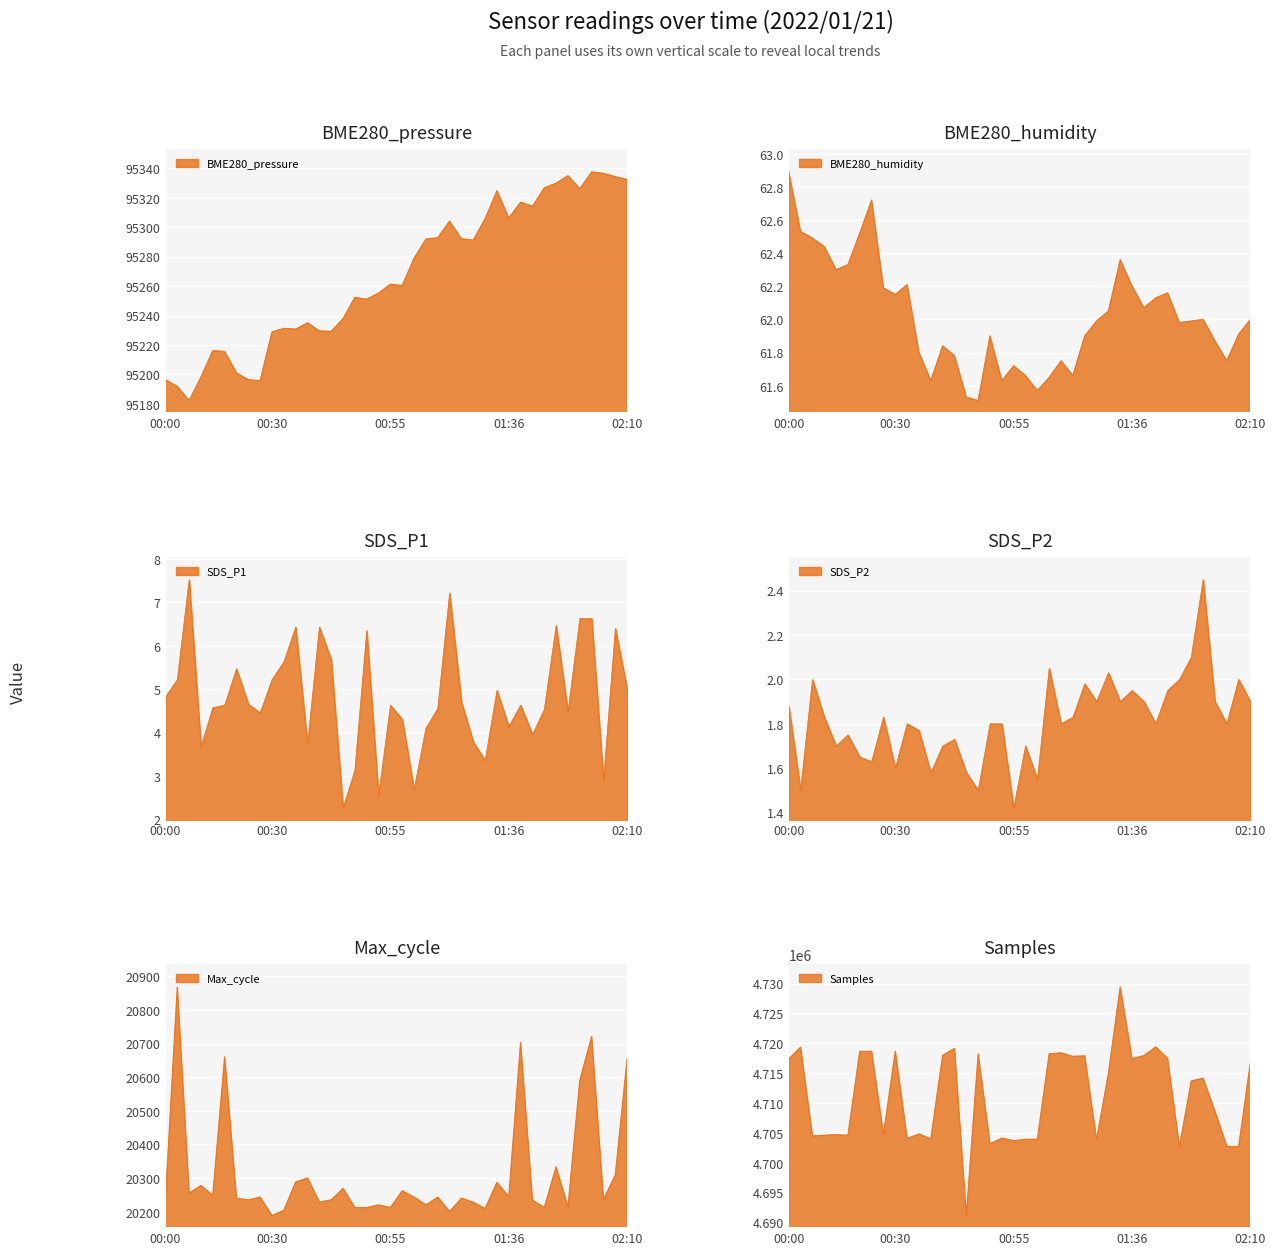

Reading right to left, transcribe all the data shown in this chart.

BME280_pressure: 95332.3	95334.3	95336.5	95337.5	95326.1	95335.0	95329.8	95326.7	95314.2	95316.9	95306.2	95324.7	95305.7	95291.2	95292.1	95304.1	95292.8	95291.8	95278.9	95260.3	95261.2	95255.2	95251.1	95252.3	95237.9	95229.2	95229.5	95235.0	95230.8	95231.2	95228.8	95195.7	95196.4	95201.0	95215.5	95216.1	95198.2	95182.2	95191.8	95196.4
BME280_humidity: 62.0	61.9	61.8	61.9	62.0	62.0	62.0	62.2	62.1	62.1	62.2	62.4	62.0	62.0	61.9	61.7	61.8	61.6	61.6	61.7	61.7	61.6	61.9	61.5	61.5	61.8	61.8	61.6	61.8	62.2	62.1	62.2	62.7	62.5	62.3	62.3	62.4	62.5	62.5	62.9
SDS_P1: 5.0	6.4	2.9	6.6	6.6	4.5	6.5	4.5	4.0	4.6	4.1	5.0	3.4	3.8	4.7	7.2	4.5	4.1	2.7	4.3	4.6	2.5	6.3	3.1	2.2	5.7	6.4	3.7	6.4	5.6	5.2	4.5	4.7	5.5	4.6	4.6	3.7	7.5	5.2	4.8
SDS_P2: 1.9	2.0	1.8	1.9	2.5	2.1	2.0	1.9	1.8	1.9	1.9	1.9	2.0	1.9	2.0	1.8	1.8	2.0	1.6	1.7	1.4	1.8	1.8	1.5	1.6	1.7	1.7	1.6	1.8	1.8	1.6	1.8	1.6	1.6	1.8	1.7	1.8	2.0	1.5	1.9
Max_cycle: 20655.0	20309.0	20236.0	20721.0	20590.0	20213.0	20333.0	20212.0	20234.0	20703.0	20244.0	20287.0	20209.0	20228.0	20240.0	20200.0	20243.0	20220.0	20243.0	20262.0	20212.0	20220.0	20212.0	20212.0	20269.0	20235.0	20228.0	20300.0	20288.0	20204.0	20188.0	20243.0	20235.0	20240.0	20660.0	20248.0	20278.0	20255.0	20868.0	20236.0
Samples: 4716784.0	4702654.0	4702750.0	4708590.0	4714139.0	4713672.0	4702650.0	4717457.0	4719376.0	4717923.0	4717427.0	4729408.0	4714920.0	4703848.0	4717887.0	4717800.0	4718391.0	4718228.0	4703924.0	4703912.0	4703686.0	4704109.0	4703157.0	4718202.0	4691132.0	4719116.0	4717966.0	4703991.0	4704804.0	4704057.0	4718644.0	4704693.0	4718639.0	4718634.0	4704584.0	4704688.0	4704587.0	4704464.0	4719342.0	4717370.0